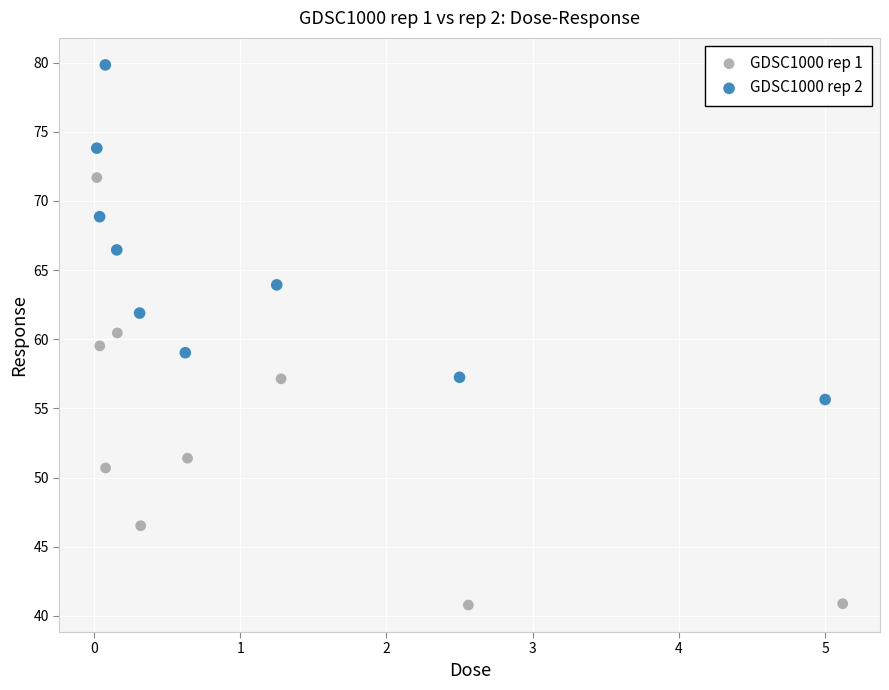

What are all the series names shown in the legend?

GDSC1000 rep 1, GDSC1000 rep 2